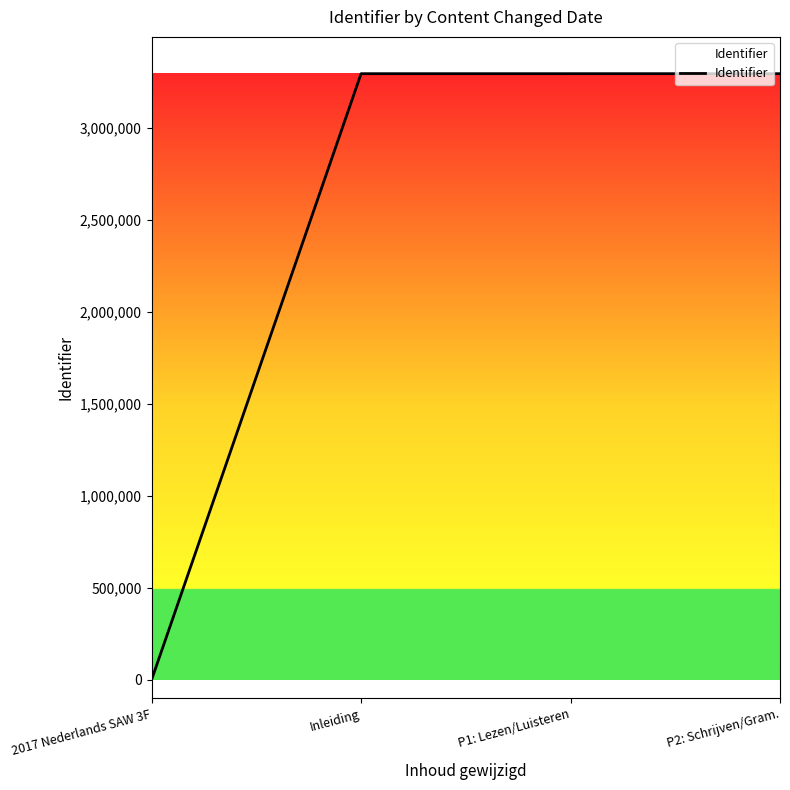

Between 2017 Nederlands SAW 3F and Inleiding, which is larger?

Inleiding